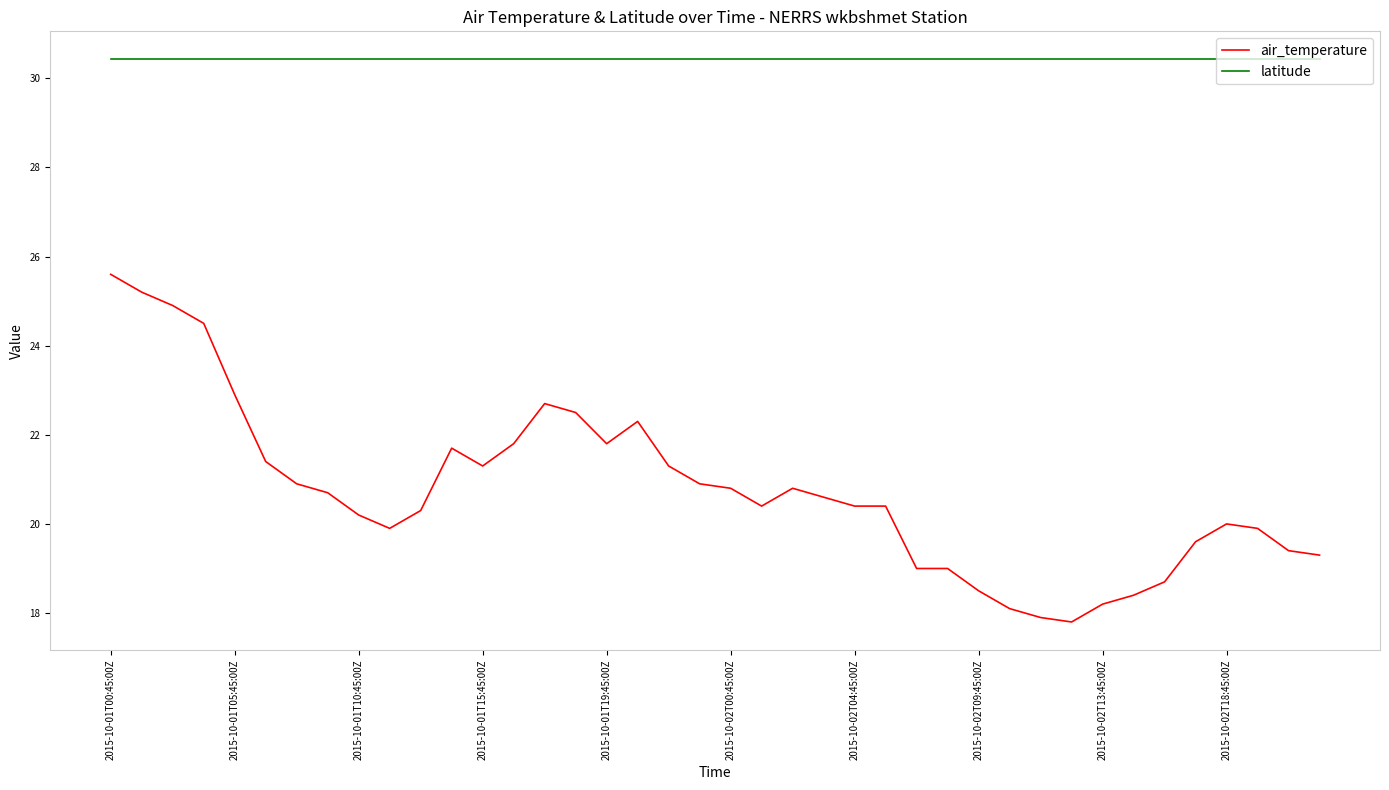

Which series has the largest range (max minus min)?

air_temperature